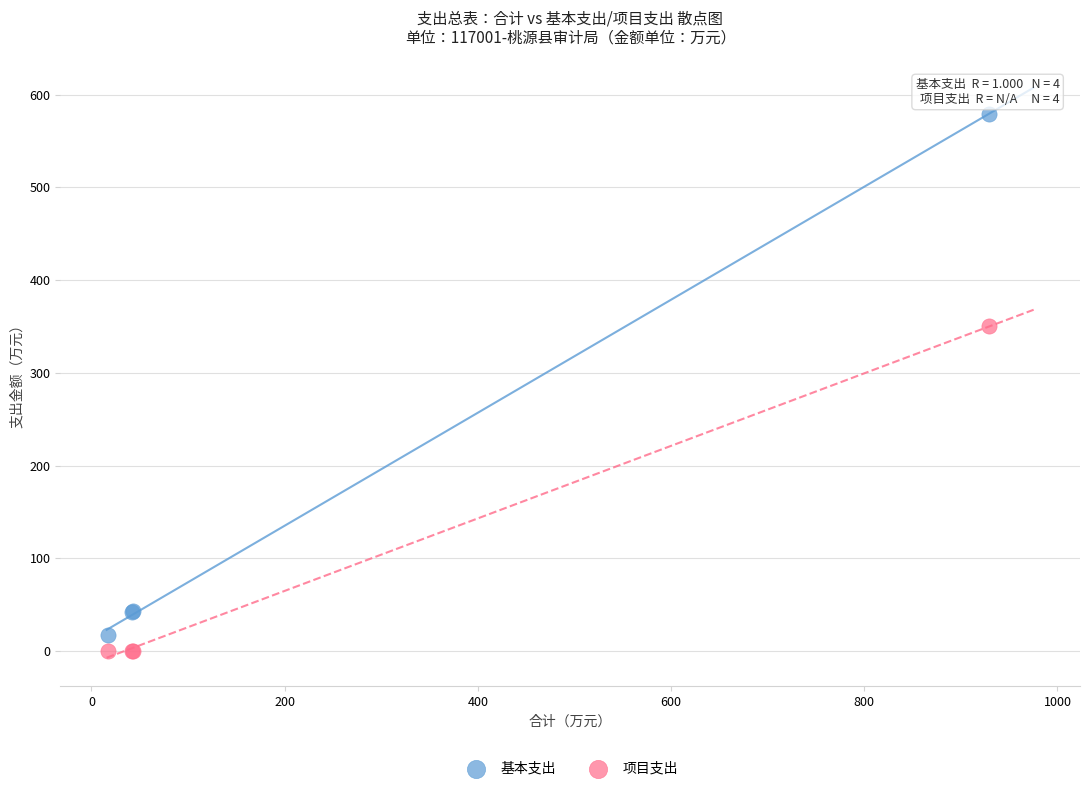

Which series contains the highest Y value?

基本支出